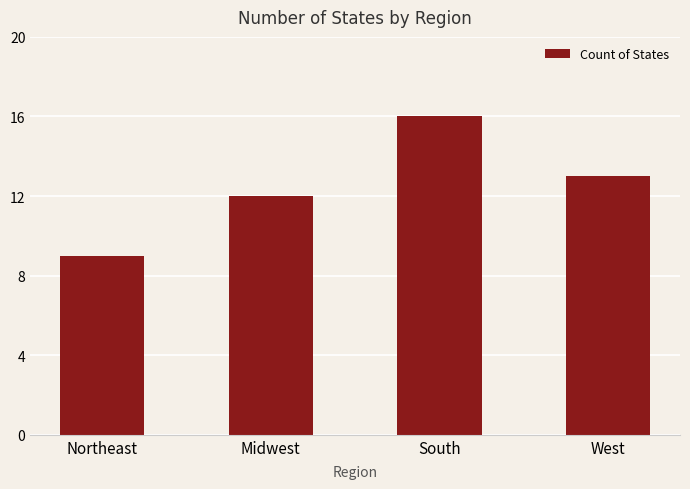

Reading right to left, transcribe all the data shown in this chart.

13	16	12	9